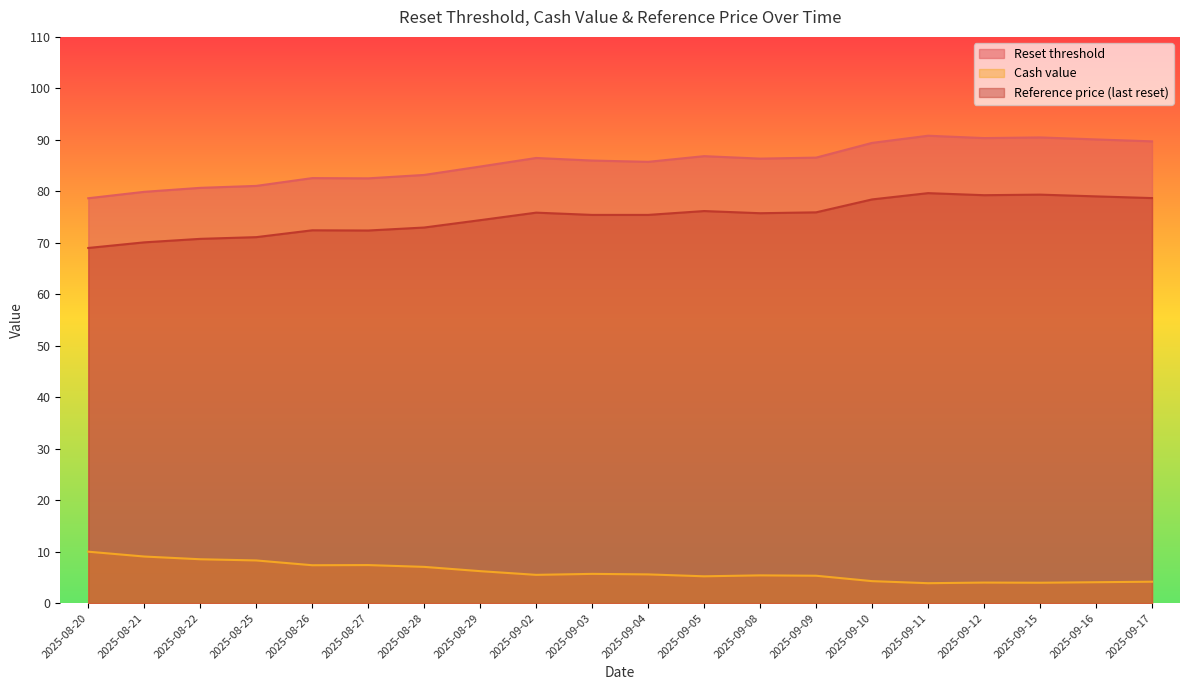

Which has a higher value, 2025-08-27 or 2025-09-03?

2025-09-03